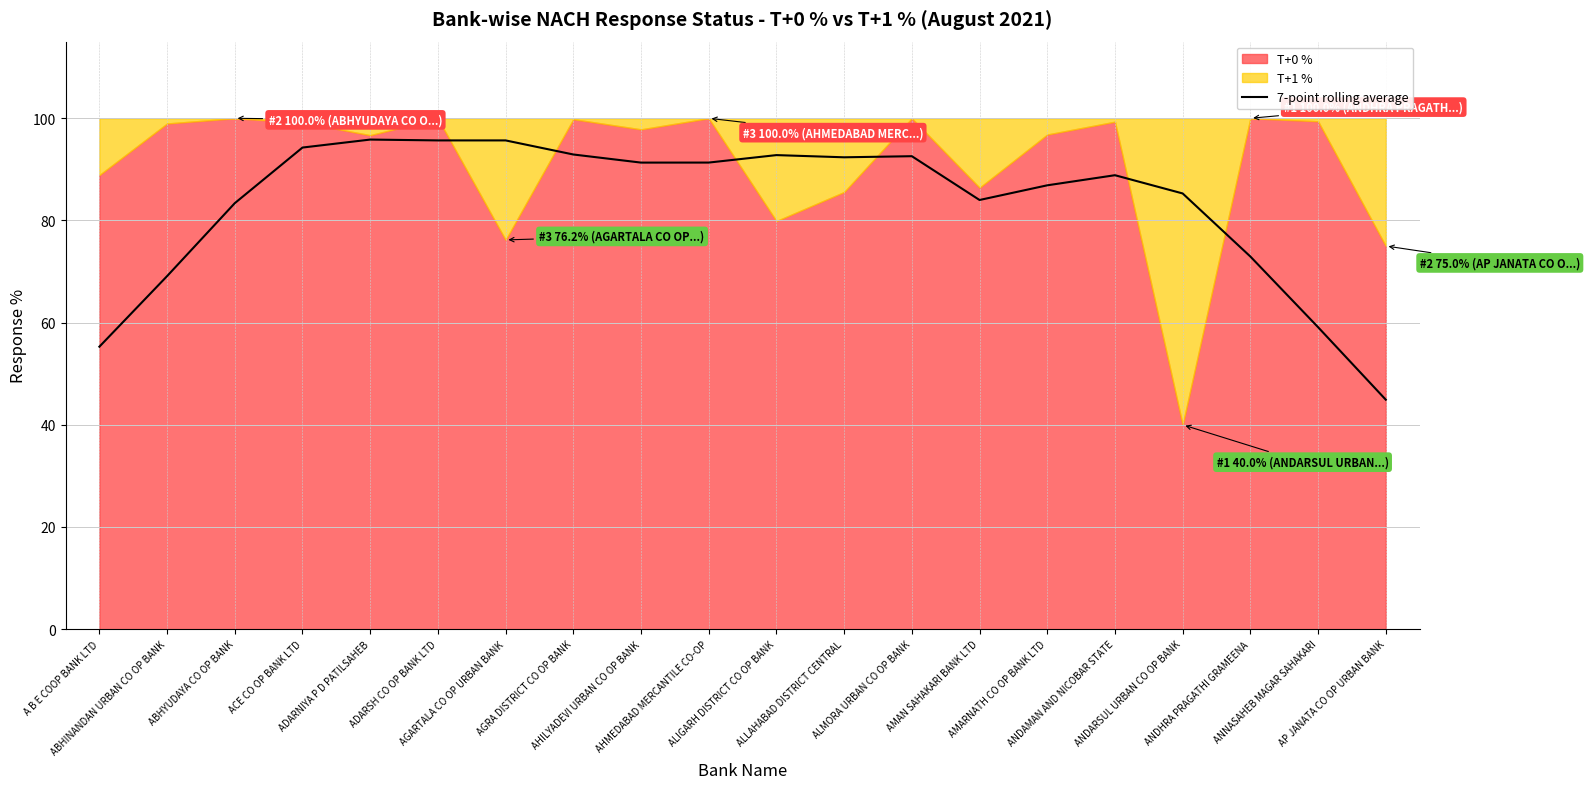

What is the label of the 7th point from the right?

AMAN SAHAKARI BANK LTD